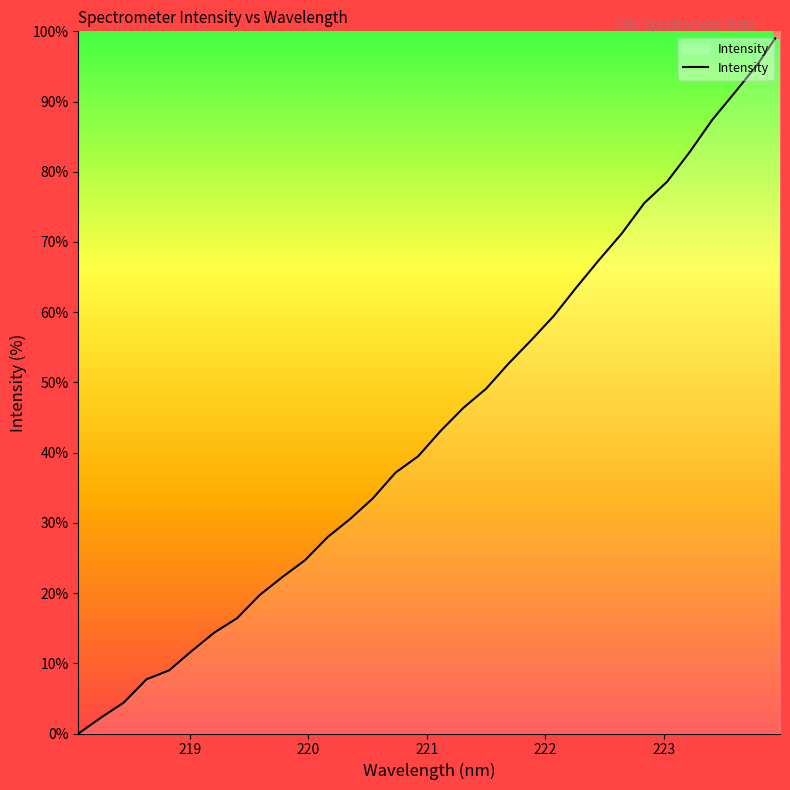

What is the difference between the maximum and minimum values?

100.0